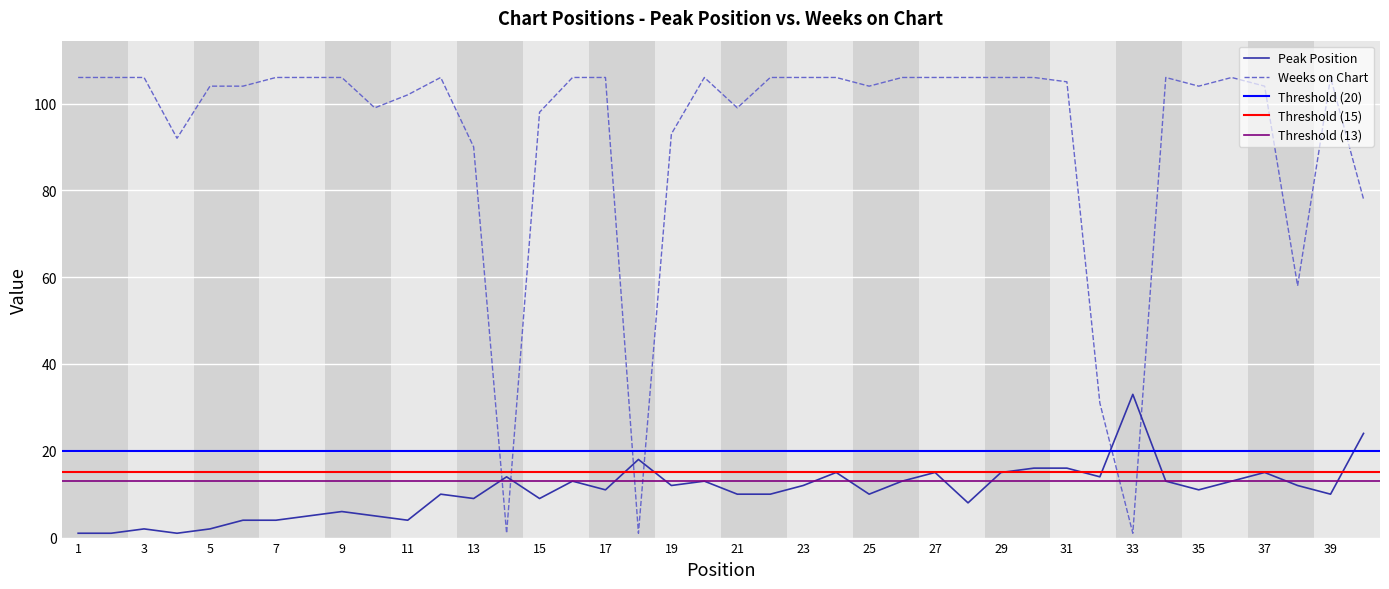

List the series in order of their peak value, lowest first.

Peak Position, Weeks on Chart